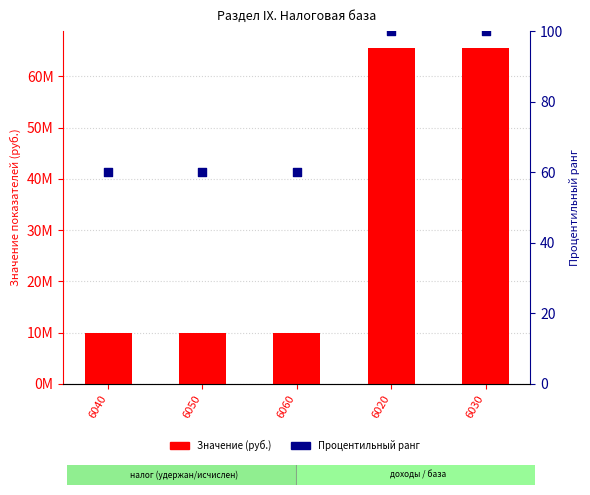

Which series reaches the maximum Y coordinate?

Значение (руб.)